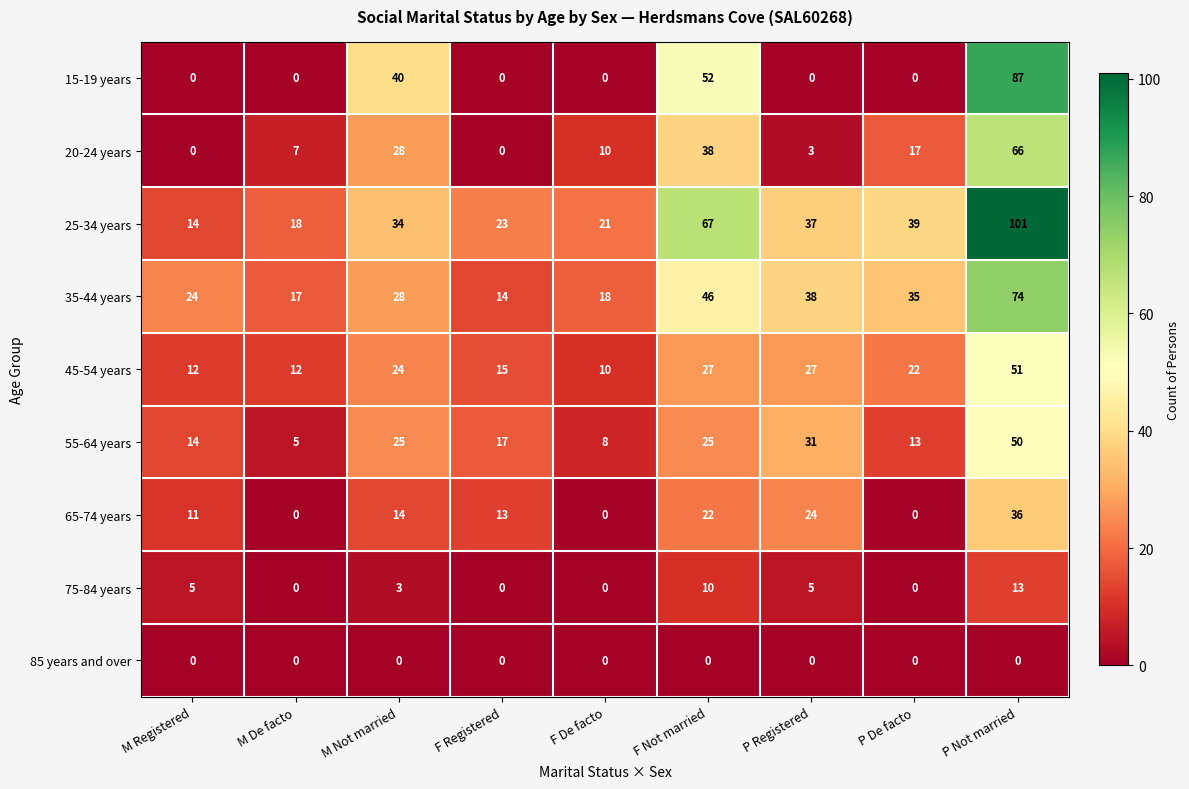

Rank the series by their maximum value, from lowest to highest.

85 years and over, 75-84 years, 65-74 years, 55-64 years, 45-54 years, 20-24 years, 35-44 years, 15-19 years, 25-34 years